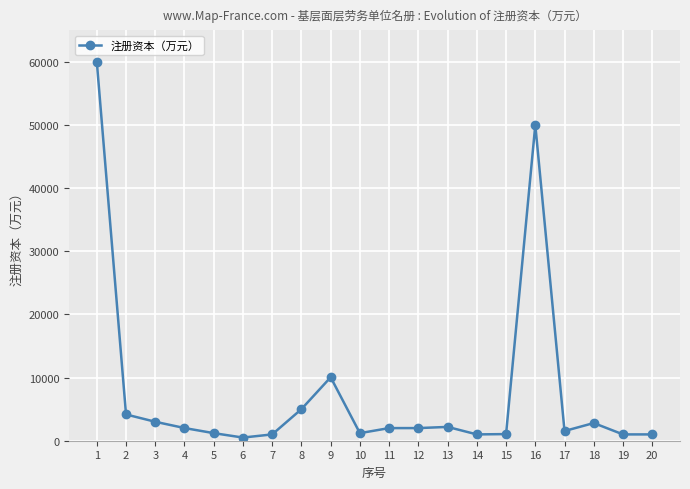

Does the chart have visible grid lines?

Yes